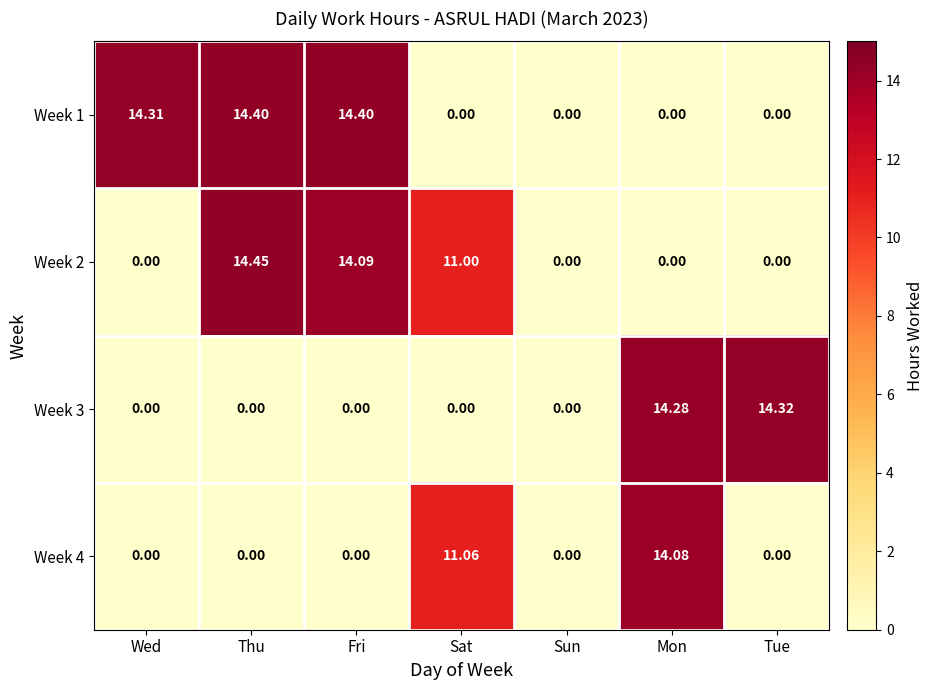

Is the value of Week 2 at Fri greater than the value of Week 1 at Tue?

Yes